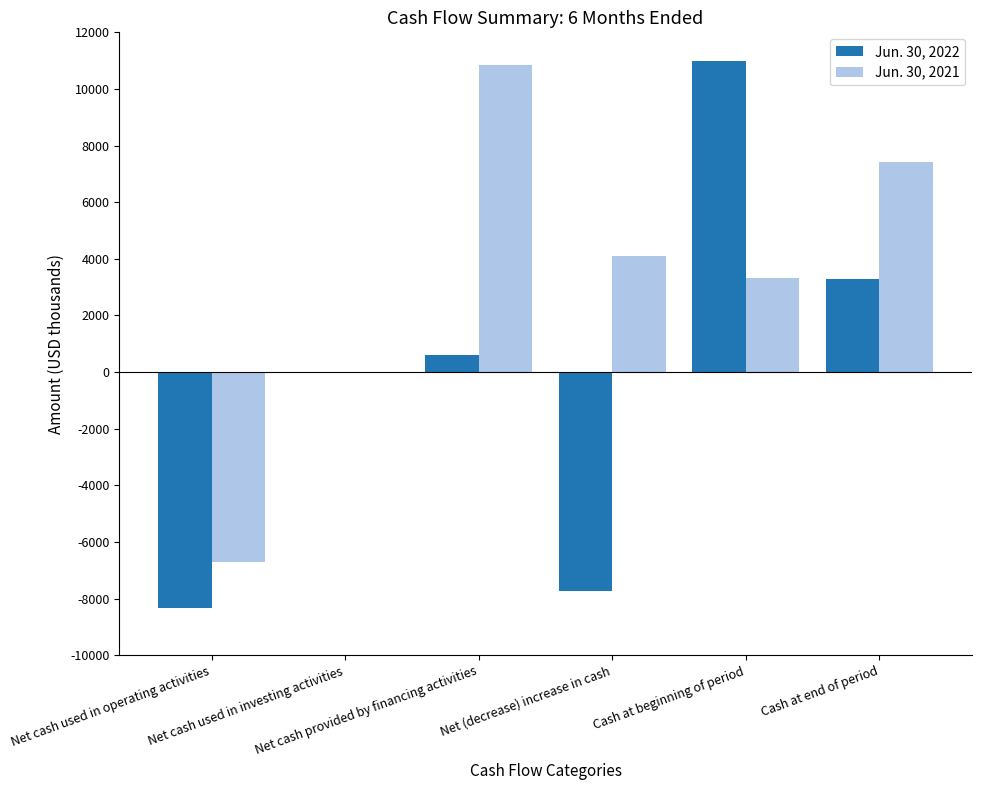

What is the maximum value shown in the chart?

11005